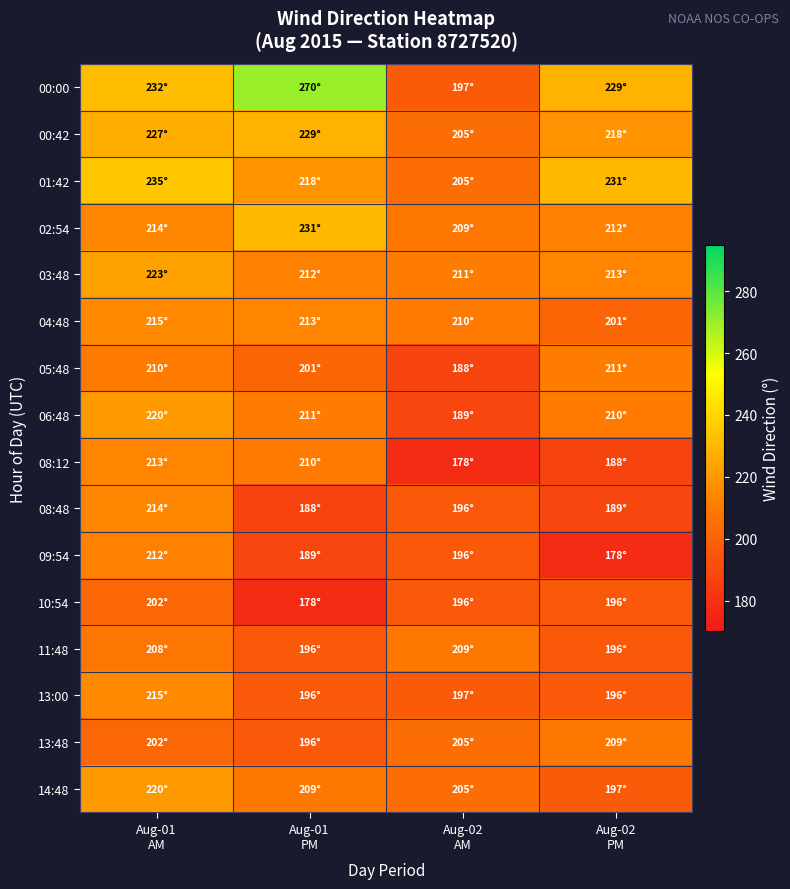

Reading left to right, list all the values displayed in this chart.

00:00: Aug-01
AM=232	Aug-01
PM=270	Aug-02
AM=197	Aug-02
PM=229
00:42: Aug-01
AM=227	Aug-01
PM=229	Aug-02
AM=205	Aug-02
PM=218
01:42: Aug-01
AM=235	Aug-01
PM=218	Aug-02
AM=205	Aug-02
PM=231
02:54: Aug-01
AM=214	Aug-01
PM=231	Aug-02
AM=209	Aug-02
PM=212
03:48: Aug-01
AM=223	Aug-01
PM=212	Aug-02
AM=211	Aug-02
PM=213
04:48: Aug-01
AM=215	Aug-01
PM=213	Aug-02
AM=210	Aug-02
PM=201
05:48: Aug-01
AM=210	Aug-01
PM=201	Aug-02
AM=188	Aug-02
PM=211
06:48: Aug-01
AM=220	Aug-01
PM=211	Aug-02
AM=189	Aug-02
PM=210
08:12: Aug-01
AM=213	Aug-01
PM=210	Aug-02
AM=178	Aug-02
PM=188
08:48: Aug-01
AM=214	Aug-01
PM=188	Aug-02
AM=196	Aug-02
PM=189
09:54: Aug-01
AM=212	Aug-01
PM=189	Aug-02
AM=196	Aug-02
PM=178
10:54: Aug-01
AM=202	Aug-01
PM=178	Aug-02
AM=196	Aug-02
PM=196
11:48: Aug-01
AM=208	Aug-01
PM=196	Aug-02
AM=209	Aug-02
PM=196
13:00: Aug-01
AM=215	Aug-01
PM=196	Aug-02
AM=197	Aug-02
PM=196
13:48: Aug-01
AM=202	Aug-01
PM=196	Aug-02
AM=205	Aug-02
PM=209
14:48: Aug-01
AM=220	Aug-01
PM=209	Aug-02
AM=205	Aug-02
PM=197